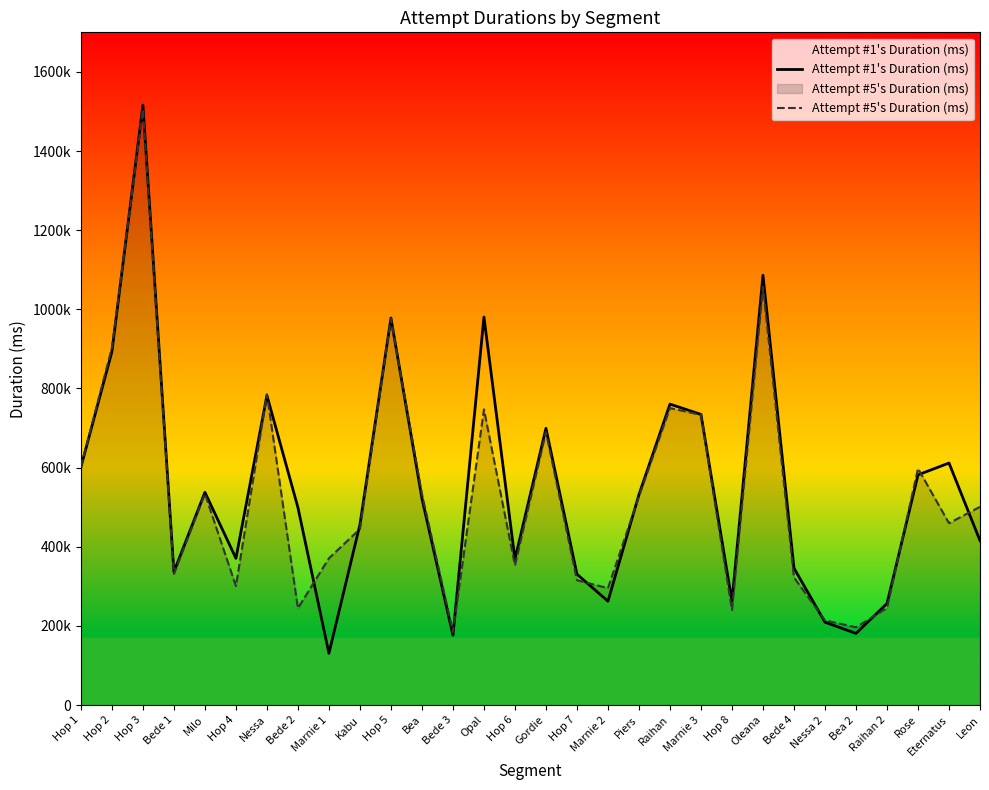

Read the Attempt #1's Duration (ms) value at Bea.

521650